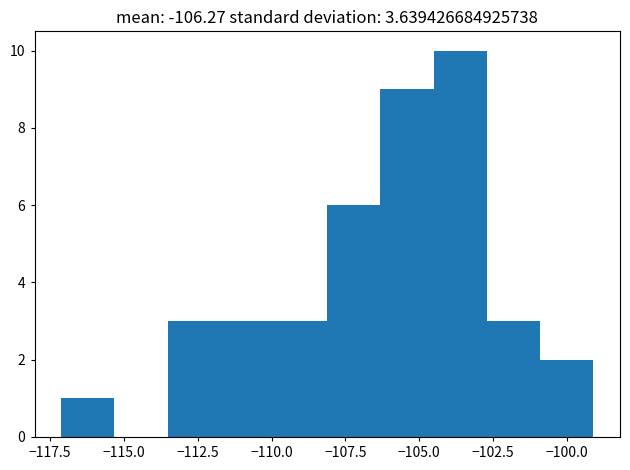

Read against the x-axis, roughly where is the centre of the tallest bar?

-103.5